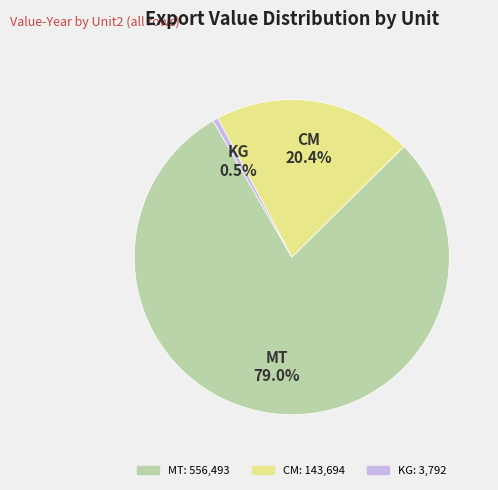

Is there any slice that represents more than half of the pie?

Yes